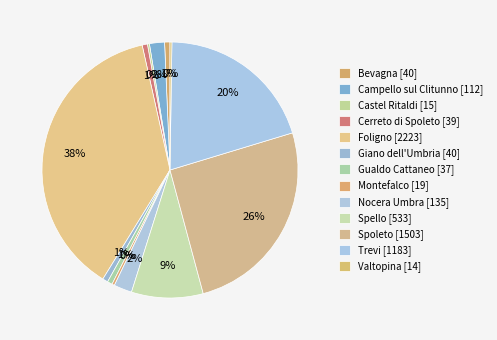

Which has a higher value, Montefalco or Bevagna?

Bevagna